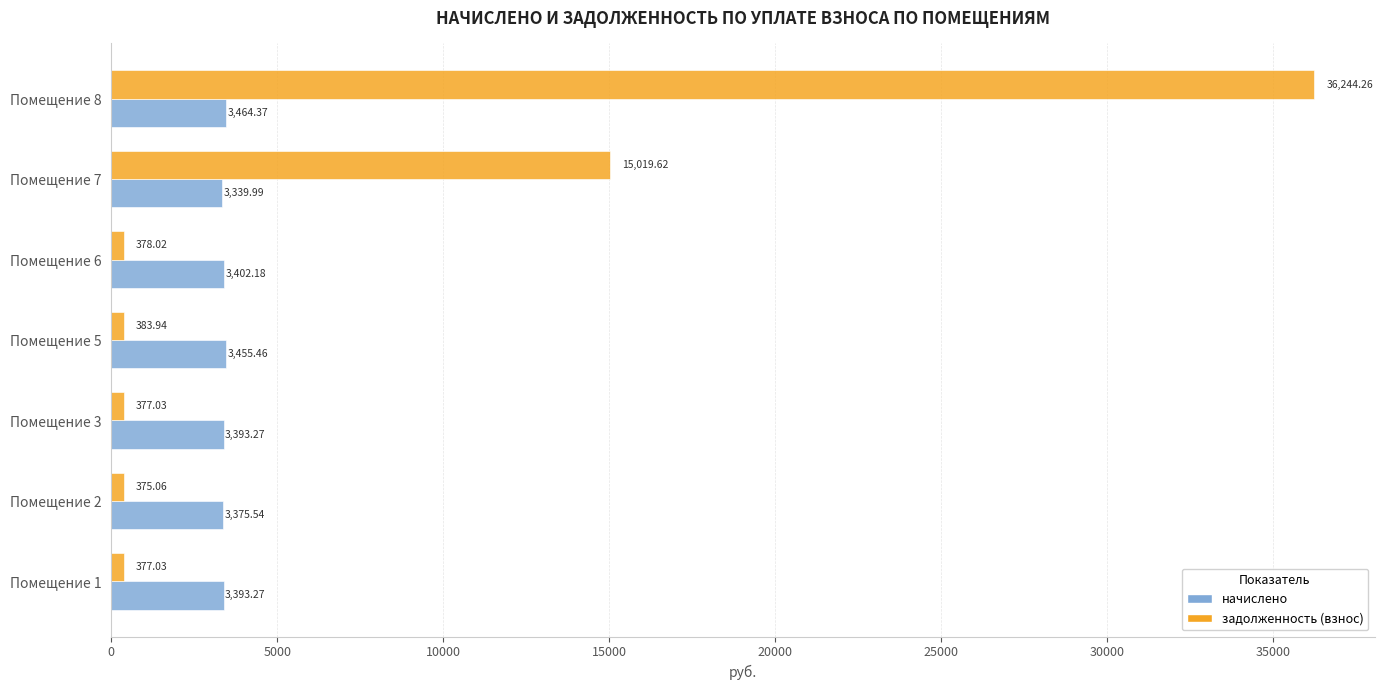

What are all the series names shown in the legend?

начислено, задолженность (взнос)